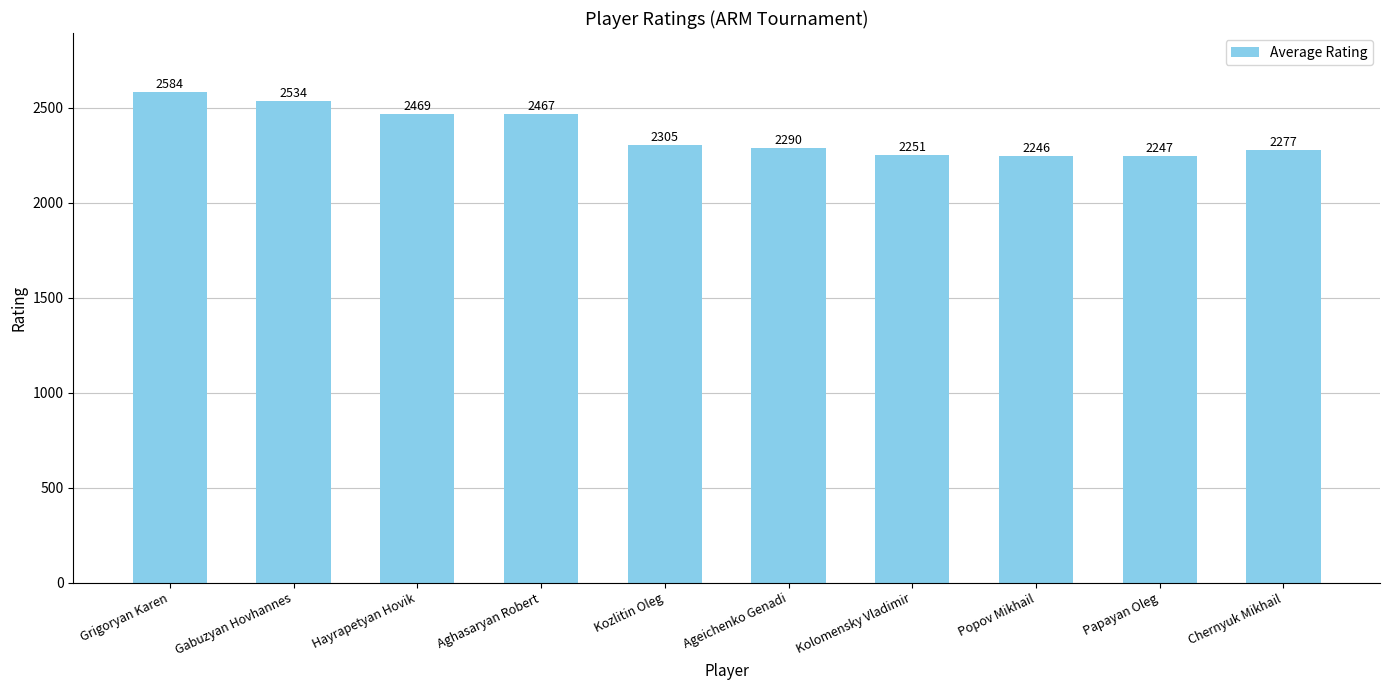

What is the label of the 5th bar from the right?

Ageichenko Genadi